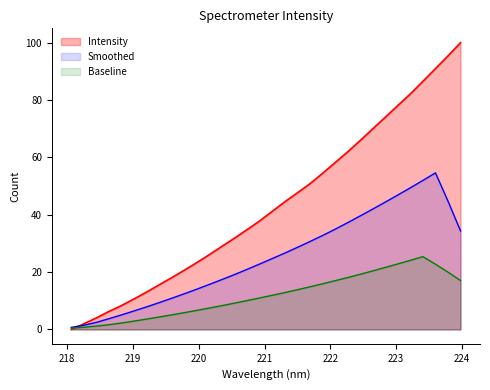

What is the ratio of the value at 218.442 to the value at 222.8355?

0.1